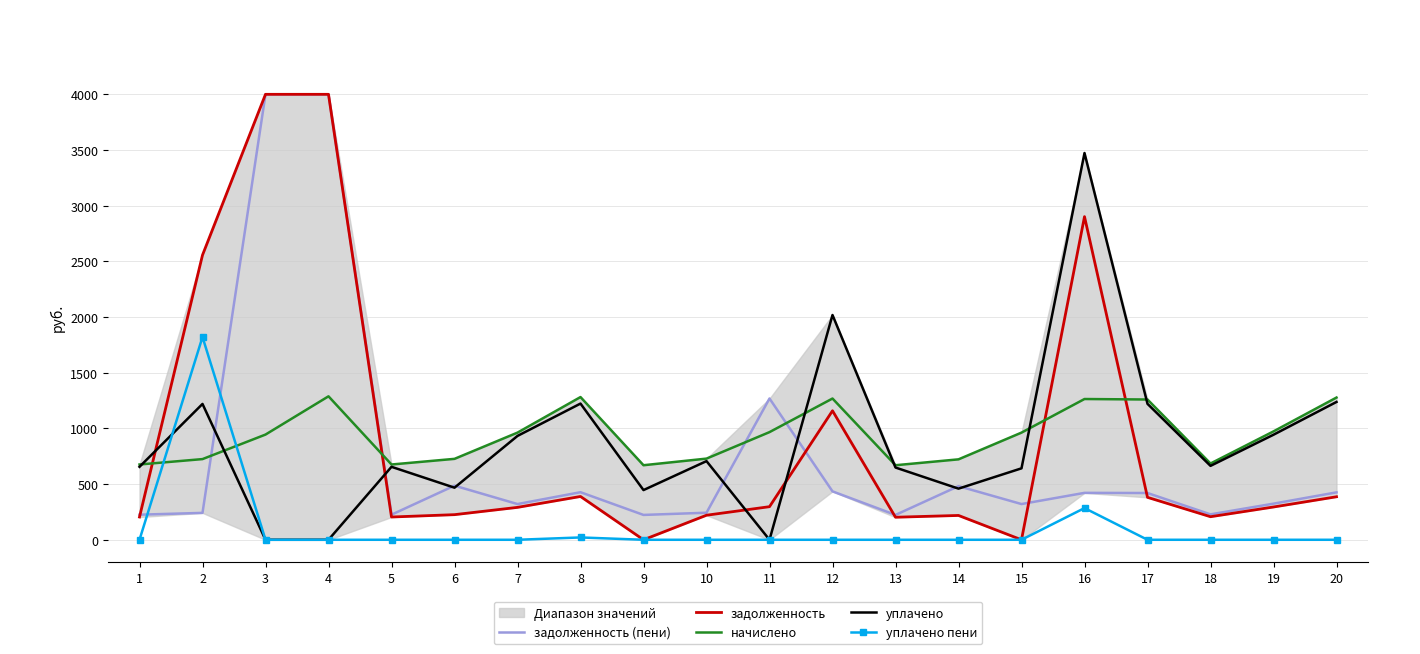

Reading left to right, what are all the values shown in this chart?

задолженность (пени): 1=225.3	2=241.5	3=4000.0	4=4000.0	5=225.3	6=486.0	7=320.8	8=427.2	9=223.1	10=242.9	11=1268.7	12=434.7	13=223.1	14=481.5	15=320.8	16=421.3	17=419.9	18=228.3	19=324.4	20=425.7
задолженность: 1=204.5	2=2556.4	3=4000.0	4=4000.0	5=204.5	6=225.6	7=291.0	8=388.8	9=0.0	10=220.4	11=297.2	12=1158.5	13=202.5	14=218.4	15=0.0	16=2901.7	17=380.9	18=207.1	19=294.4	20=386.3
начислено: 1=676.0	2=724.5	3=944.7	4=1288.2	5=676.0	6=726.7	7=962.3	8=1281.6	9=669.4	10=728.9	11=966.7	12=1268.3	13=669.4	14=722.2	15=962.3	16=1264.0	17=1259.5	18=684.8	19=973.3	20=1277.2
уплачено: 1=655.1	2=1219.8	3=0.0	4=0.0	5=655.1	6=467.8	7=932.6	8=1223.0	9=446.3	10=706.4	11=0.0	12=2018.4	13=648.7	14=459.2	15=641.5	16=3472.9	17=1220.7	18=663.7	19=943.2	20=1237.7
уплачено пени: 1=0.0	2=1820.8	3=0.0	4=0.0	5=0.0	6=0.0	7=0.0	8=20.9	9=0.0	10=0.0	11=0.0	12=0.0	13=0.0	14=0.0	15=0.0	16=284.6	17=0.0	18=0.0	19=0.0	20=0.0